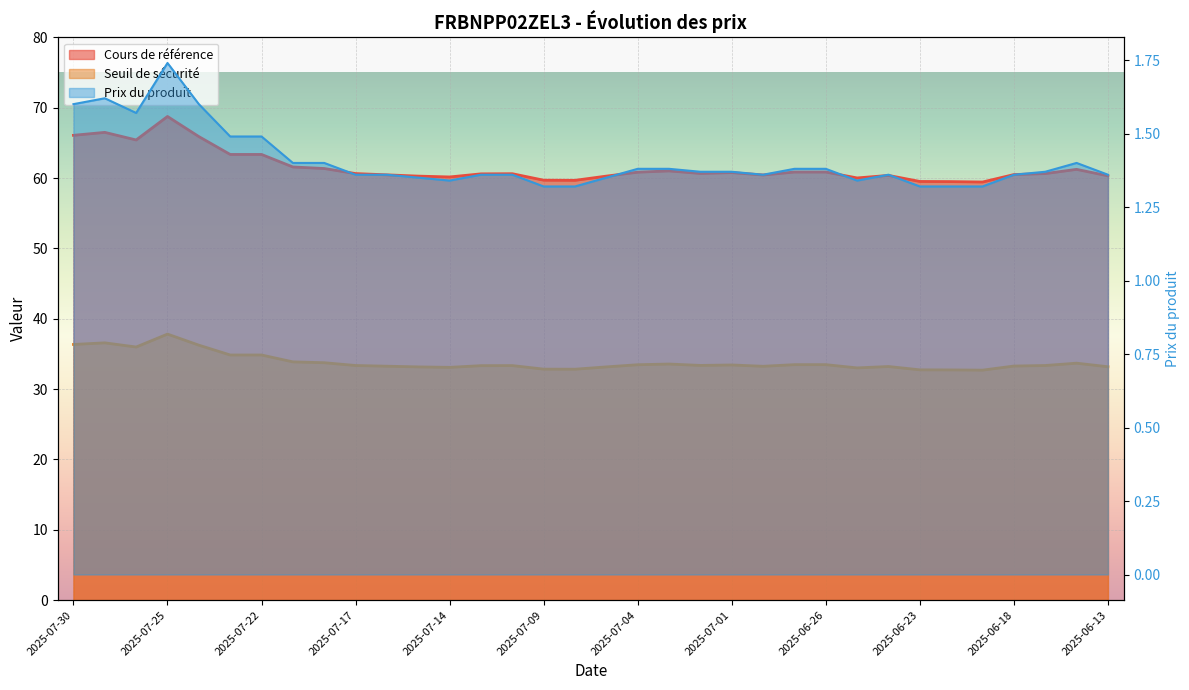

Where is the first local maximum for Seuil de sécurité?

2025-07-29